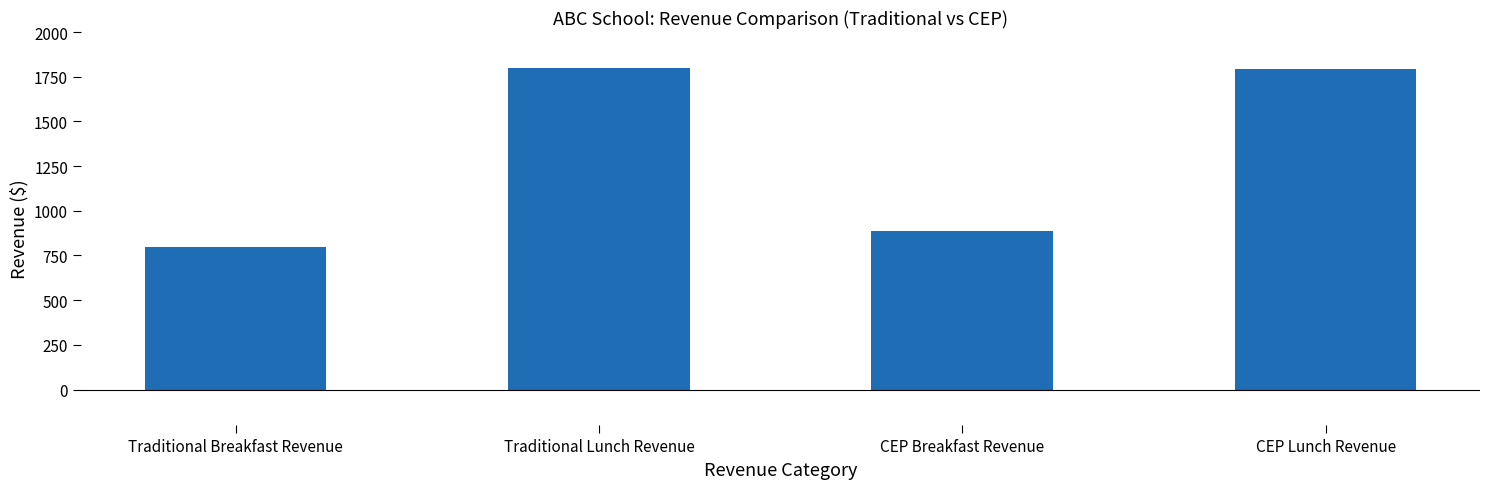

Which label corresponds to the smallest value in the chart?

Traditional Breakfast Revenue